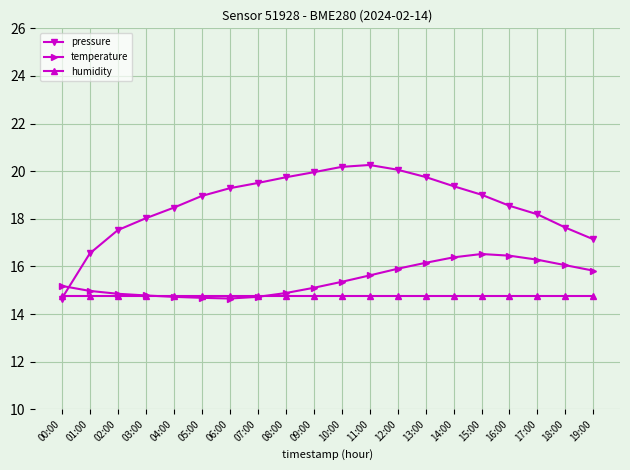

What is the minimum value for humidity?

14.7